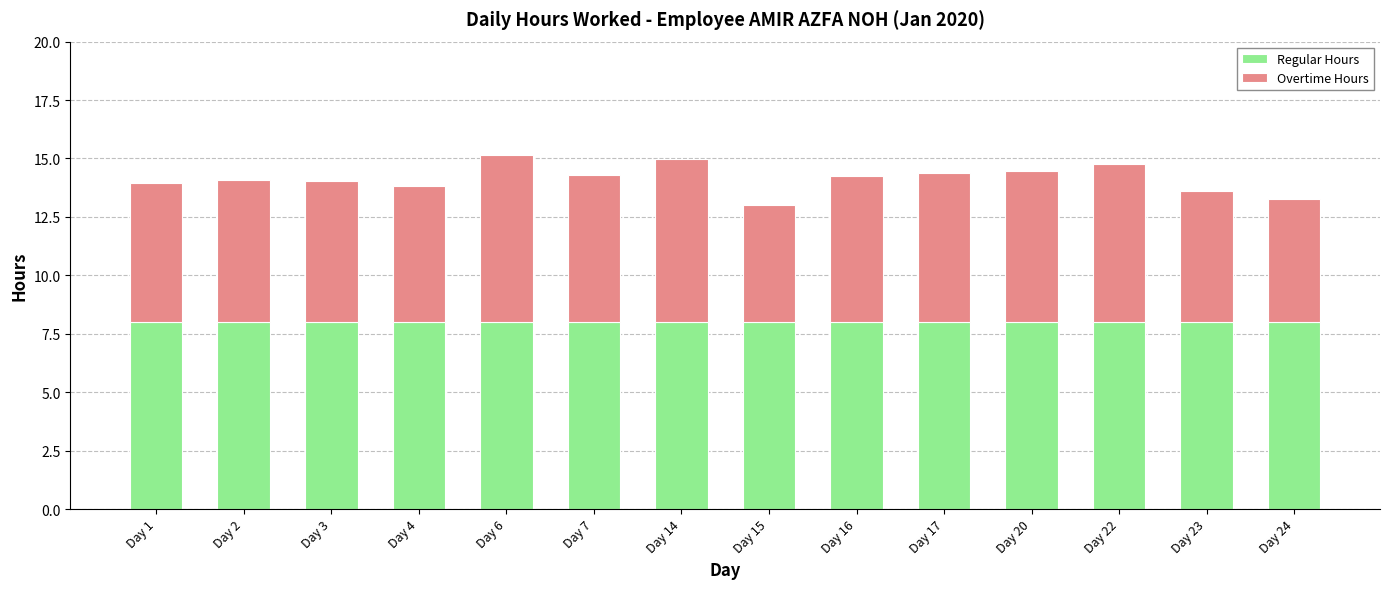

What is the average value of the Regular Hours series?

8.0